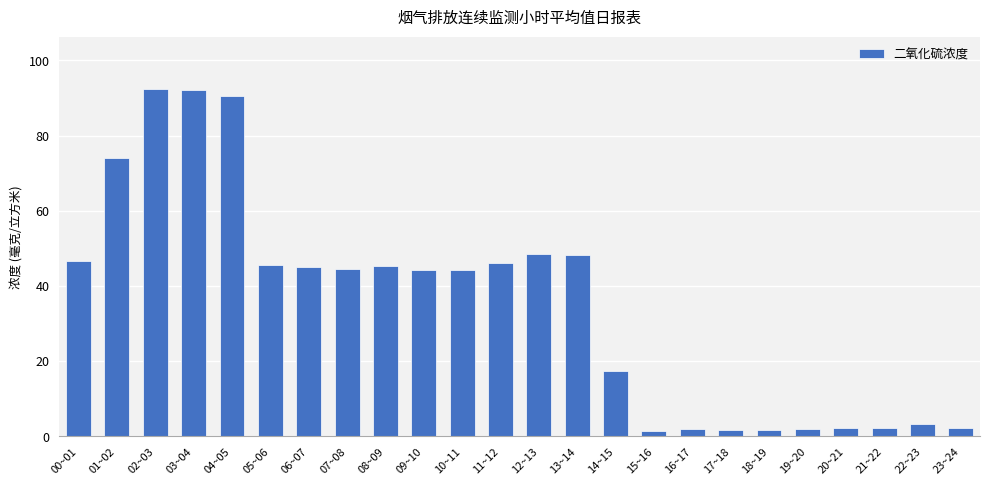

What is the difference between the maximum and second lowest values?

90.8